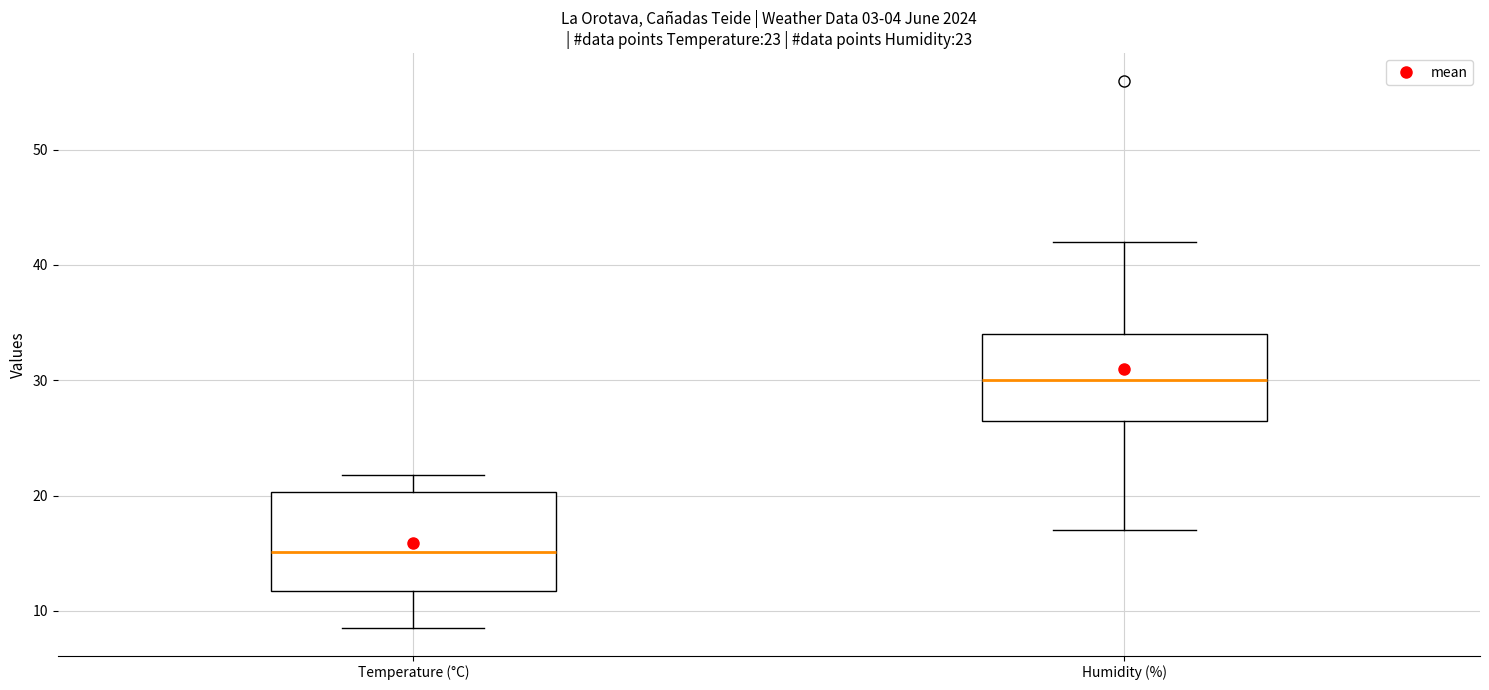

Which box is the tallest, from its lower edge to its upper edge?

Temperature (°C)